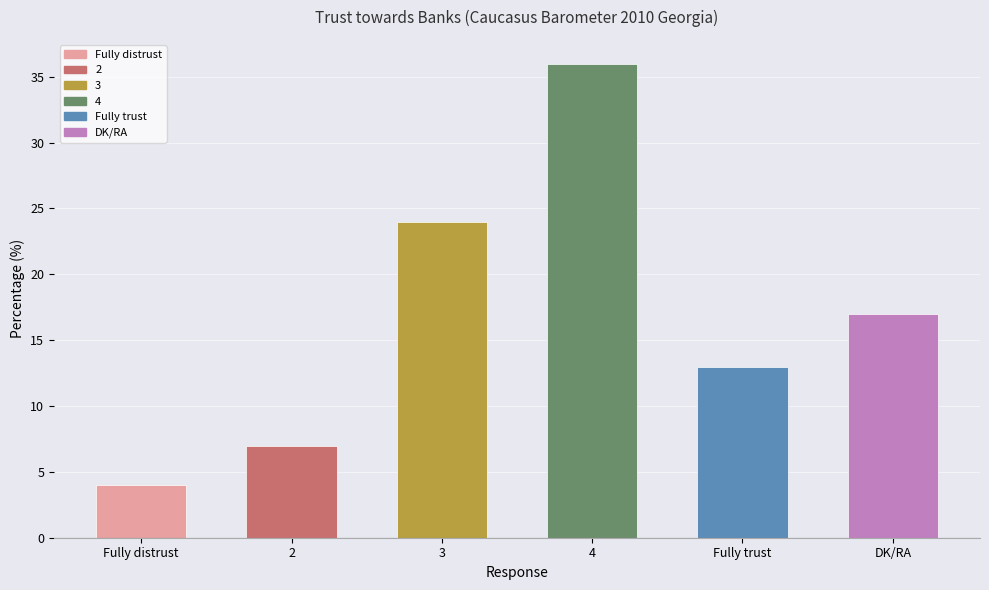

What is the sum of all values?

101